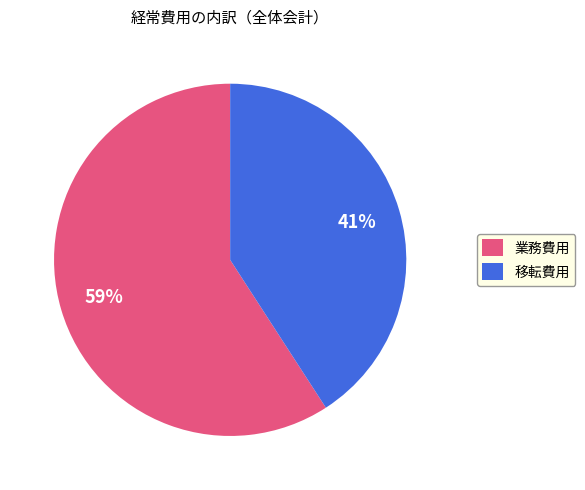

Rank the categories by value from highest to lowest.

業務費用, 移転費用